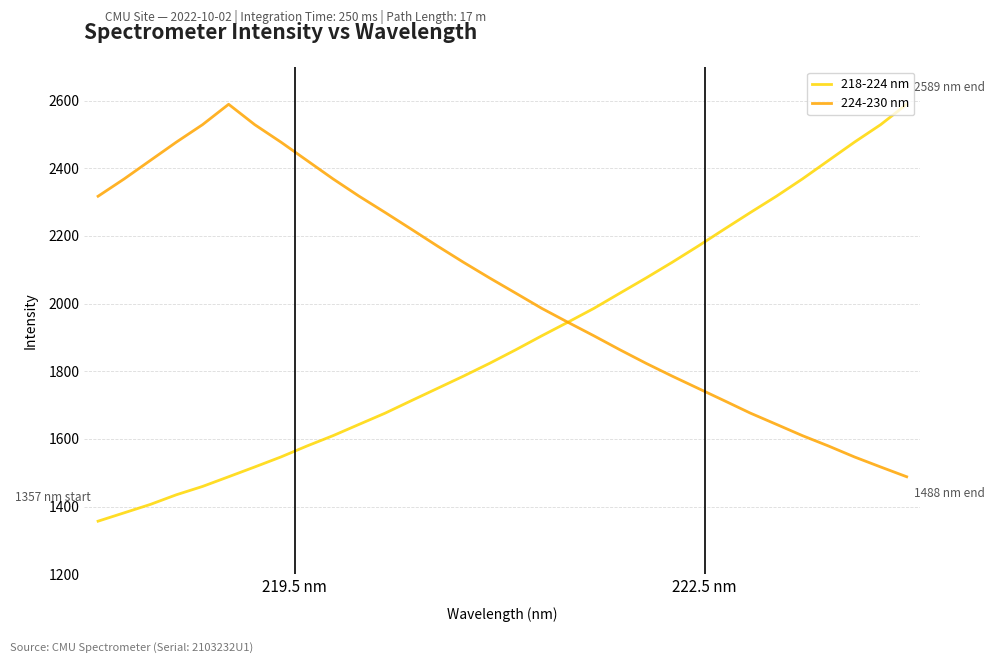

What is the smallest value displayed?

1356.6